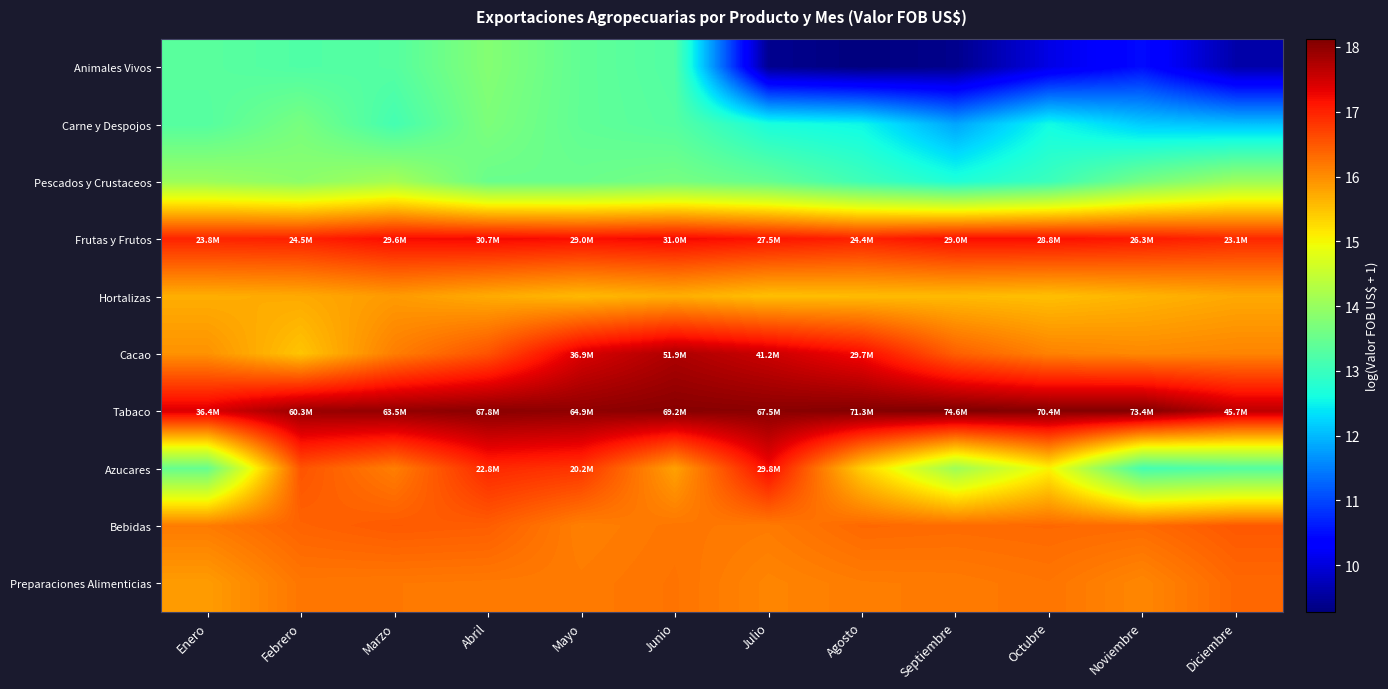

Between Febrero and Agosto, which series saw the biggest shift?

Animales Vivos